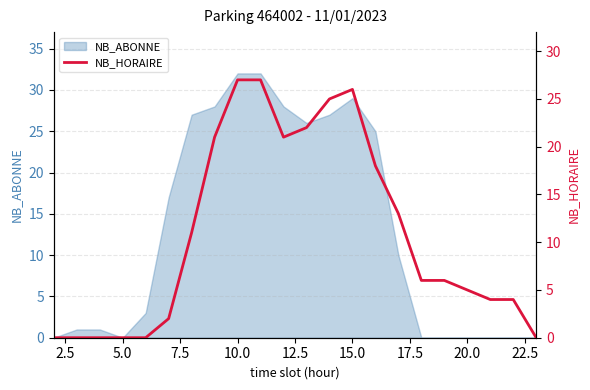

The value of NB_ABONNE at 5.0 is 20. True or false?

False